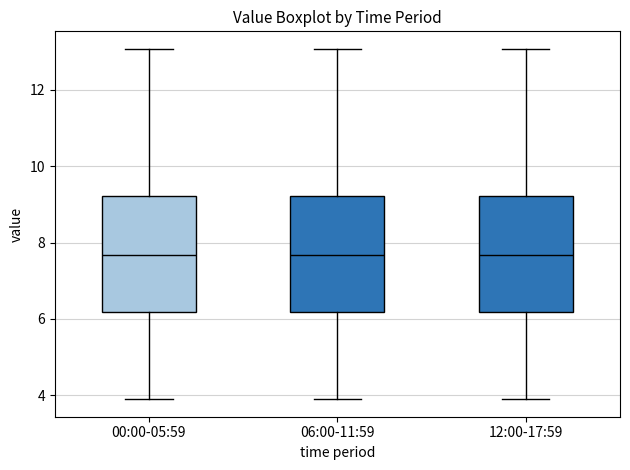

Reading left to right, read every box against the y-axis: the position of its median line, the range the box covers, and the ends of its whiskers. The values are not printed on the chart, so give them approximately, as read against the axis.

00:00-05:59: median 7.6, box 6.2 to 9.2, whiskers 4.0 to 13.0
06:00-11:59: median 7.6, box 6.2 to 9.2, whiskers 4.0 to 13.0
12:00-17:59: median 7.6, box 6.2 to 9.2, whiskers 4.0 to 13.0